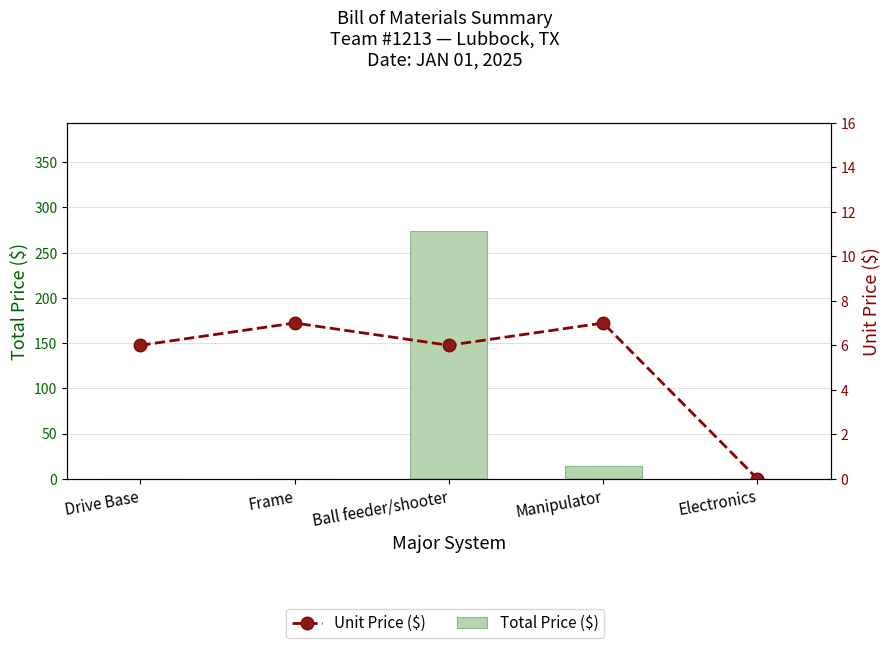

What is the total value across all series at Manipulator?

21